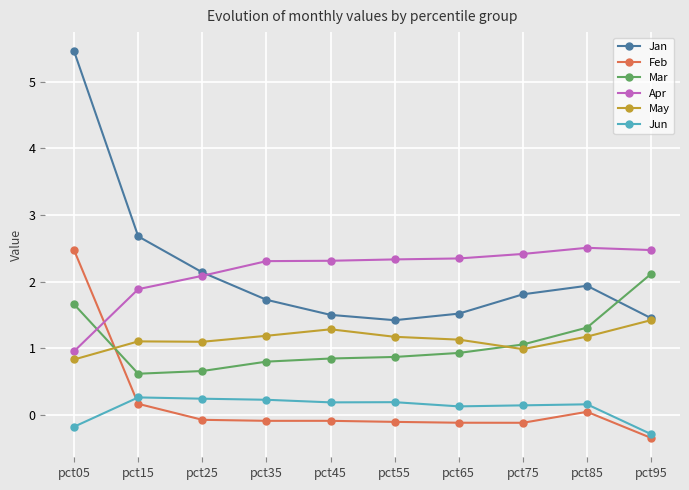

Which series has the widest spread of values?

Jan